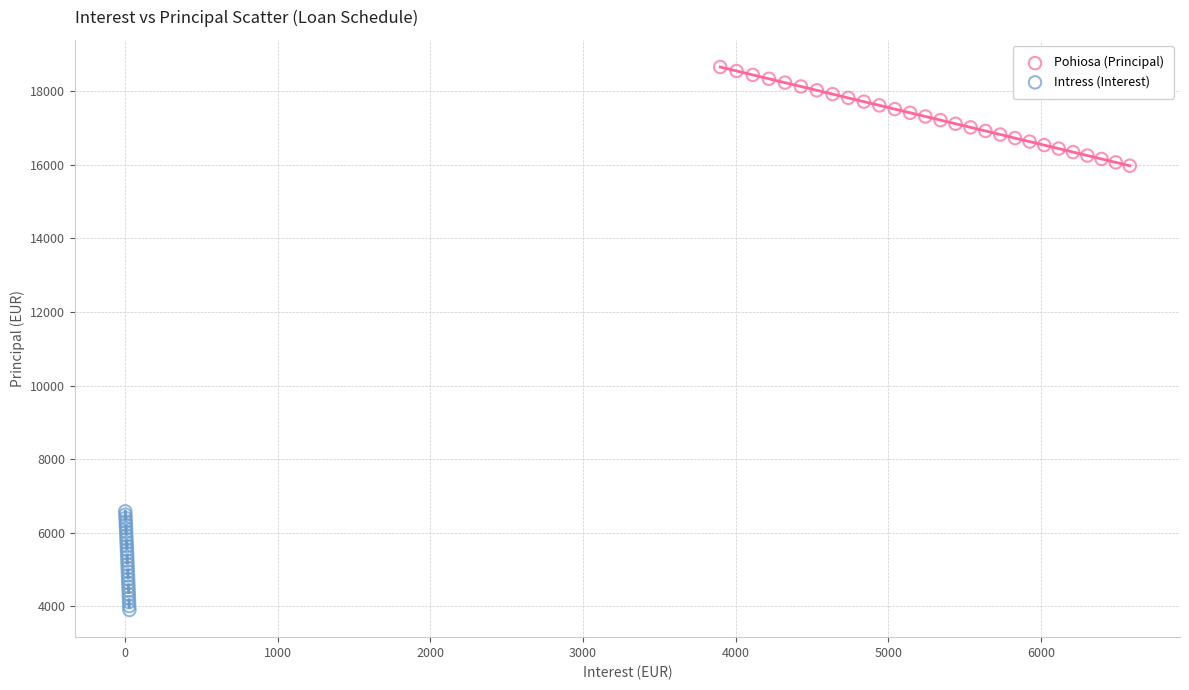

Which series contains the highest Y value?

Pohiosa (Principal)